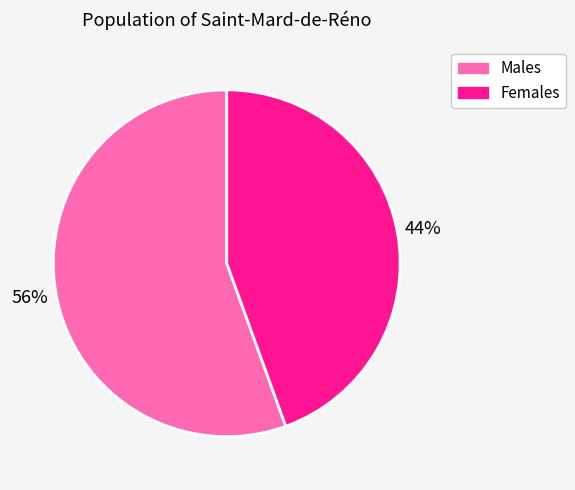

What percentage is the Males slice, to the nearest percent?

56%